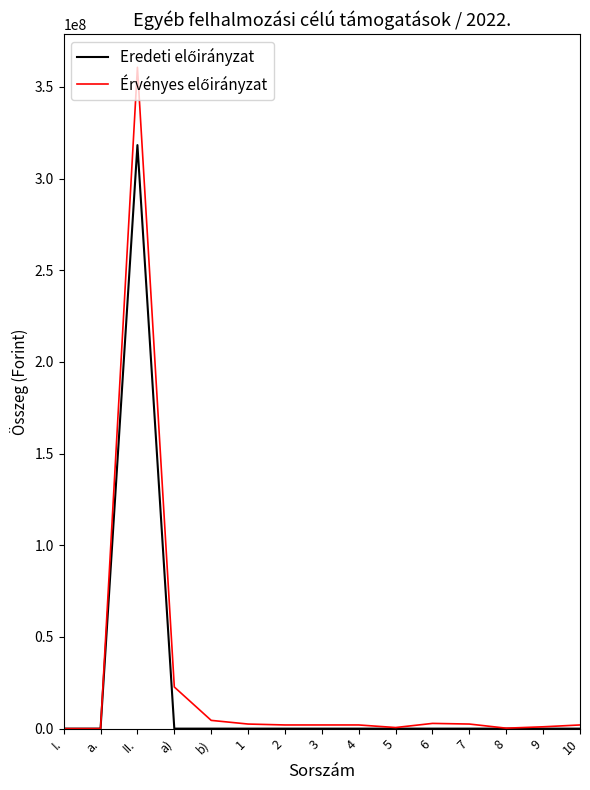

At which category is the sum across all series the highest?

II.